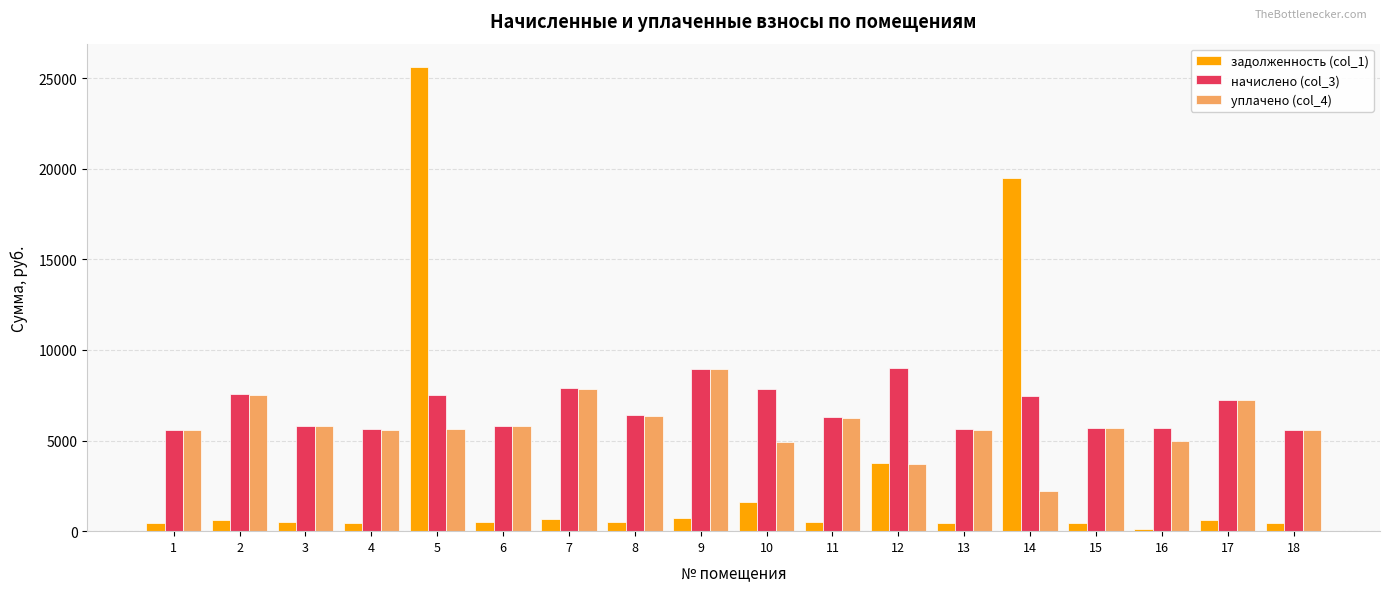

Is the value of уплачено (col_4) at 14 greater than the value of задолженность (col_1) at 17?

Yes